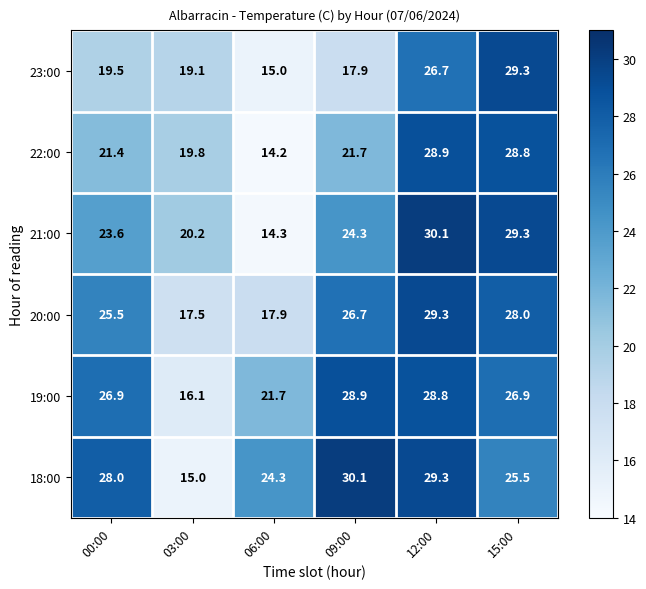

What is the average value of the 19:00 series?

24.9